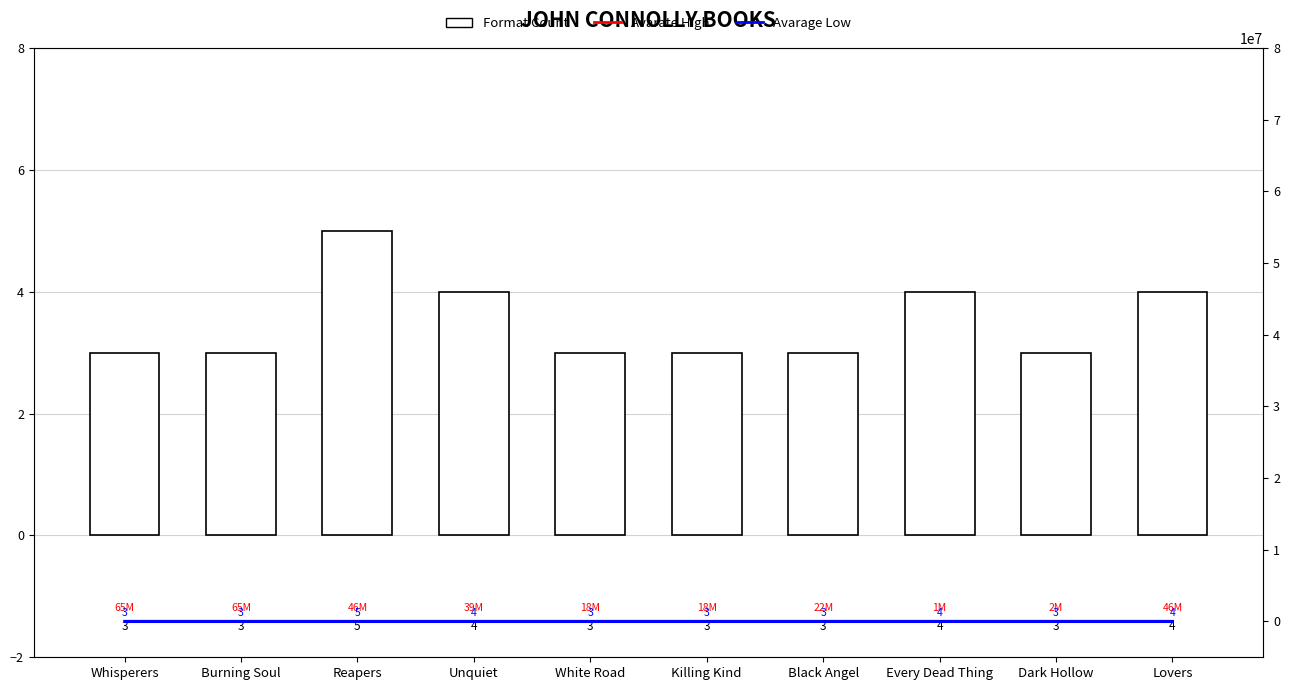

Which series has the largest range (max minus min)?

Avarate High